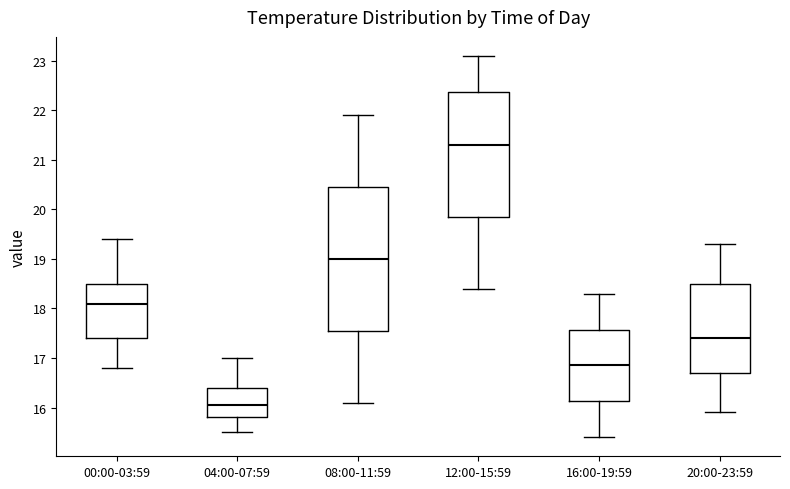

Reading left to right, read every box against the y-axis: the position of its median line, the range the box covers, and the ends of its whiskers. The values are not printed on the chart, so give them approximately, as read against the axis.

00:00-03:59: median 18.1, box 17.4 to 18.5, whiskers 16.8 to 19.4
04:00-07:59: median 16.1, box 15.8 to 16.4, whiskers 15.5 to 17.0
08:00-11:59: median 19.0, box 17.6 to 20.5, whiskers 16.1 to 21.9
12:00-15:59: median 21.3, box 19.9 to 22.4, whiskers 18.4 to 23.1
16:00-19:59: median 16.9, box 16.1 to 17.6, whiskers 15.4 to 18.3
20:00-23:59: median 17.4, box 16.7 to 18.5, whiskers 15.9 to 19.3